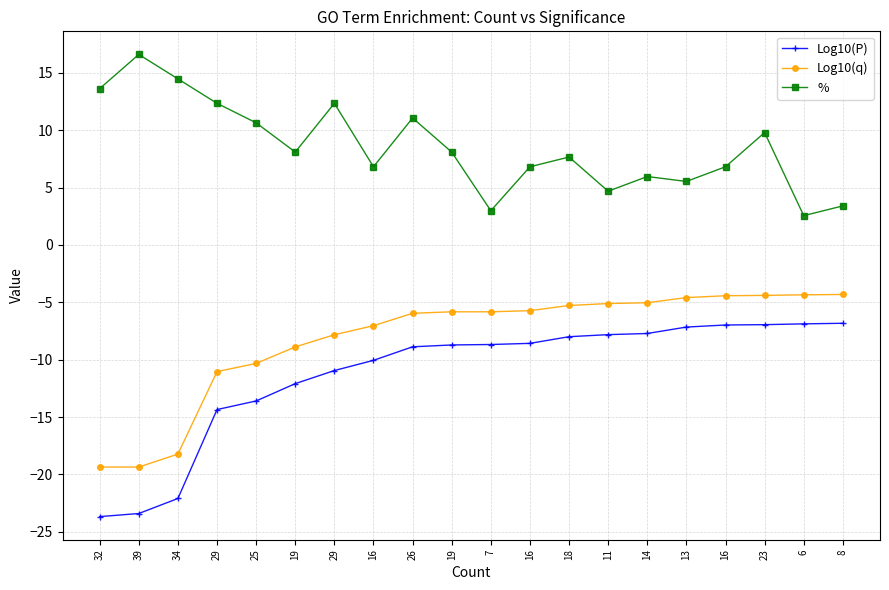

What value does the % series have at 16?

6.8